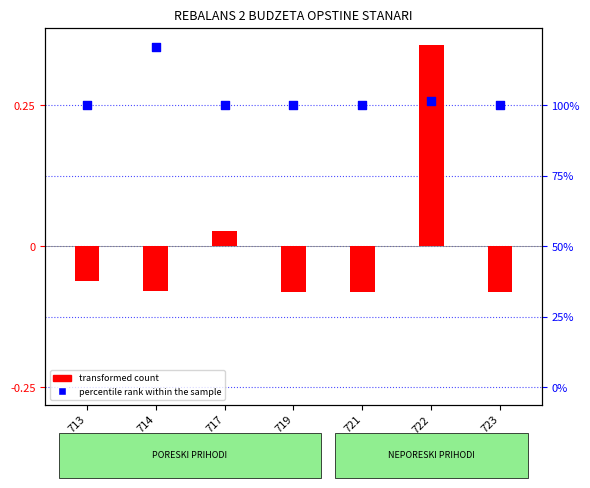

Which series has the largest Y range (max minus min)?

transformed count